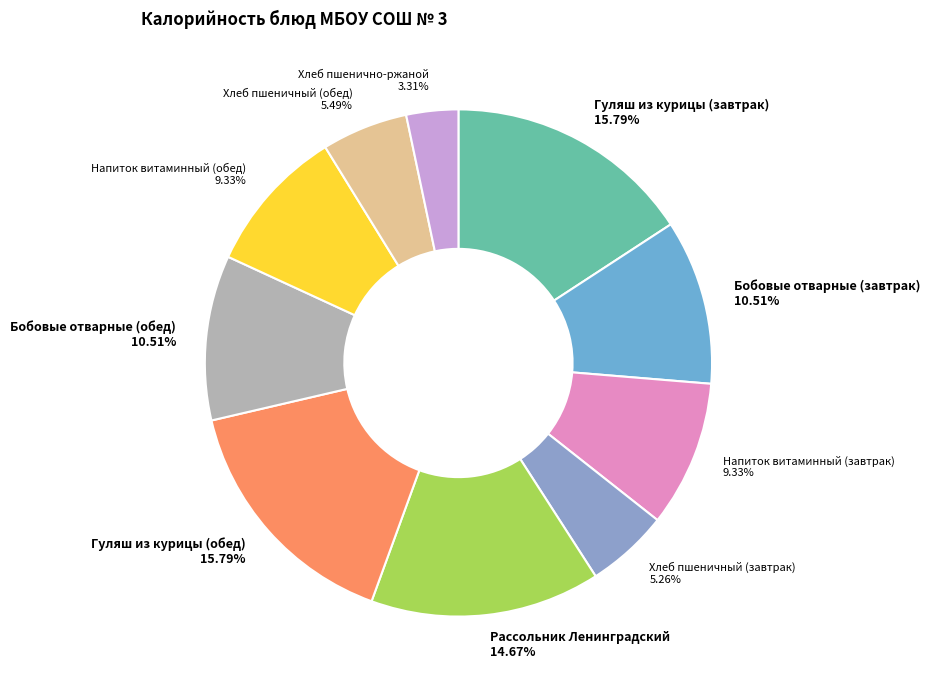

Between Хлеб пшеничный (обед) 5.49% and Гуляш из курицы (завтрак) 15.79%, which is larger?

Гуляш из курицы (завтрак) 15.79%